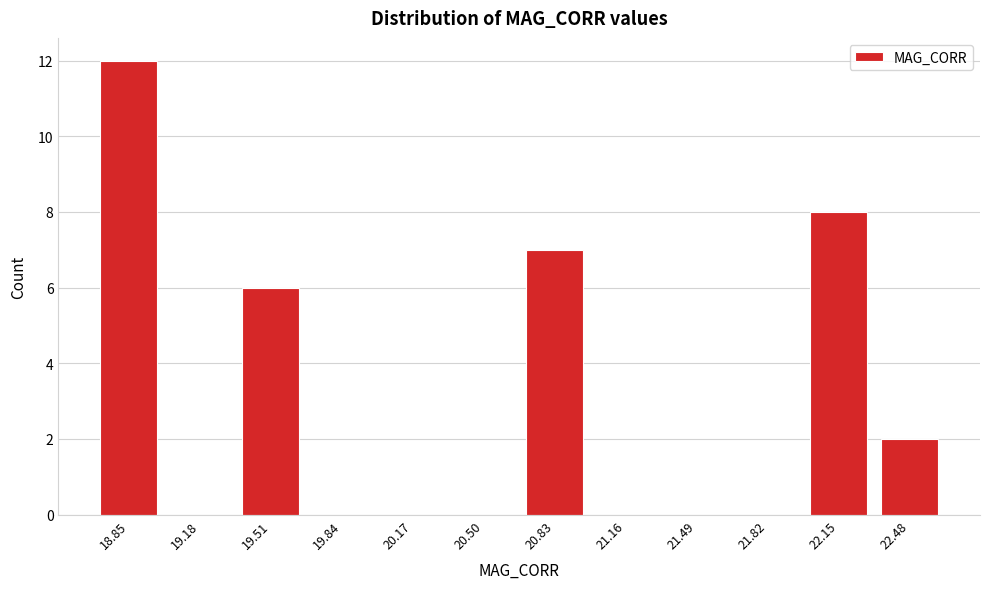

Reading left to right, transcribe all the data shown in this chart.

18.85=12	19.18=0	19.51=6	19.84=0	20.17=0	20.50=0	20.83=7	21.16=0	21.49=0	21.82=0	22.15=8	22.48=2